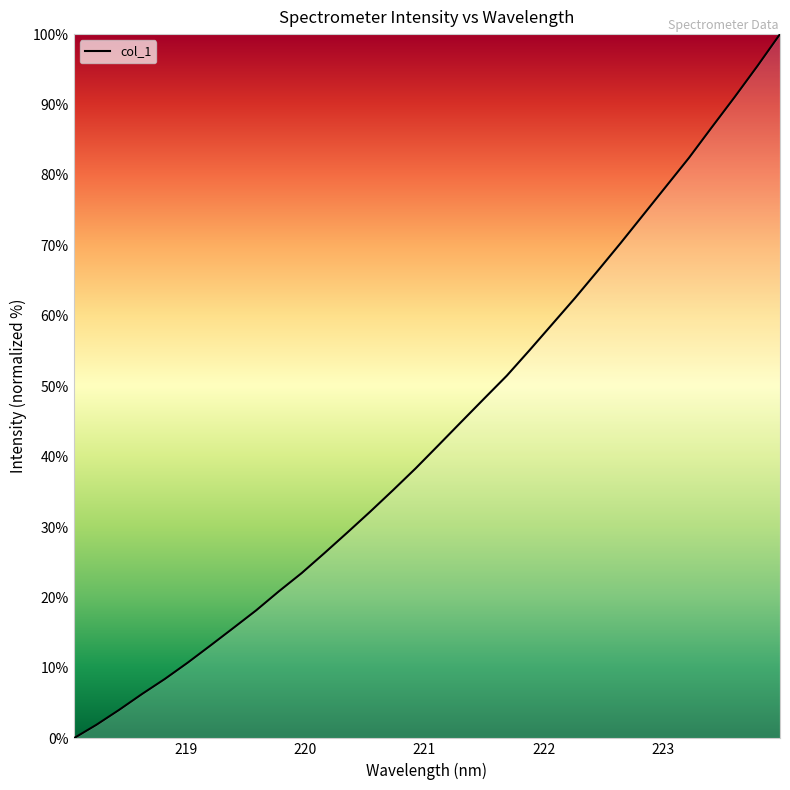

What is the difference between the maximum and minimum values?

100.0